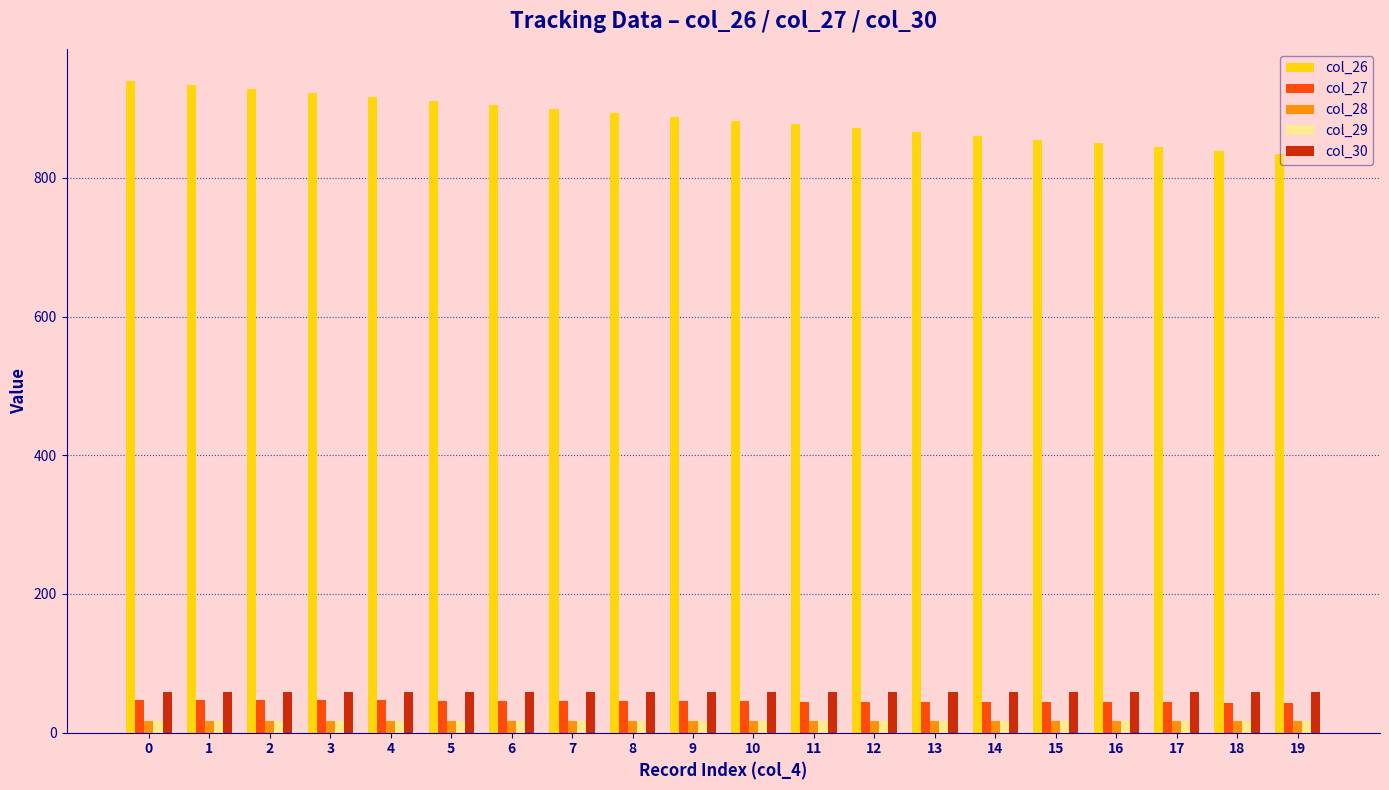

How many data points does each series have?

20